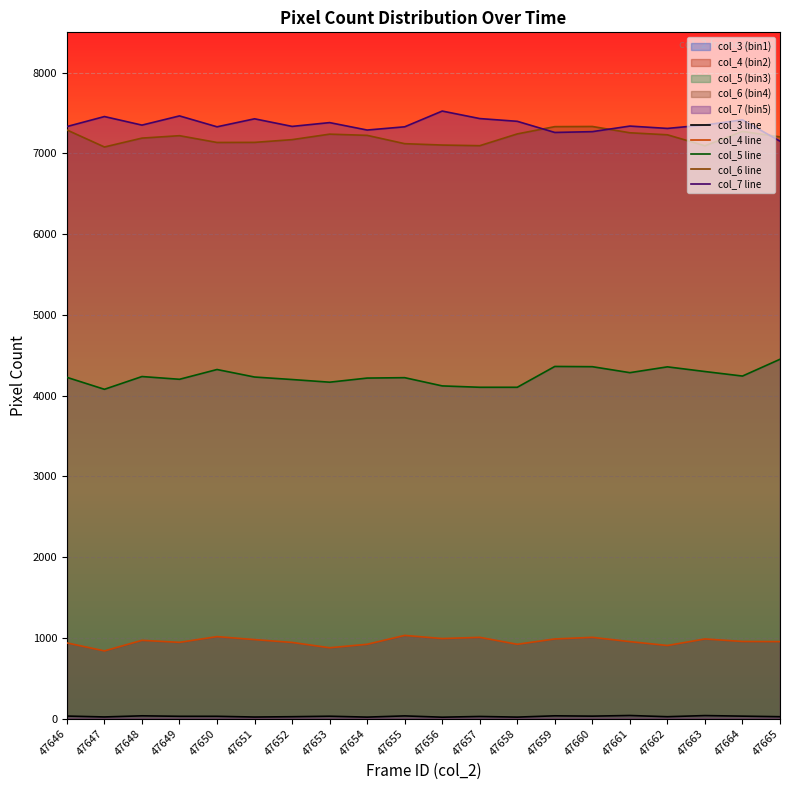

True or false: col_5 line and col_3 line intersect in this chart.

False